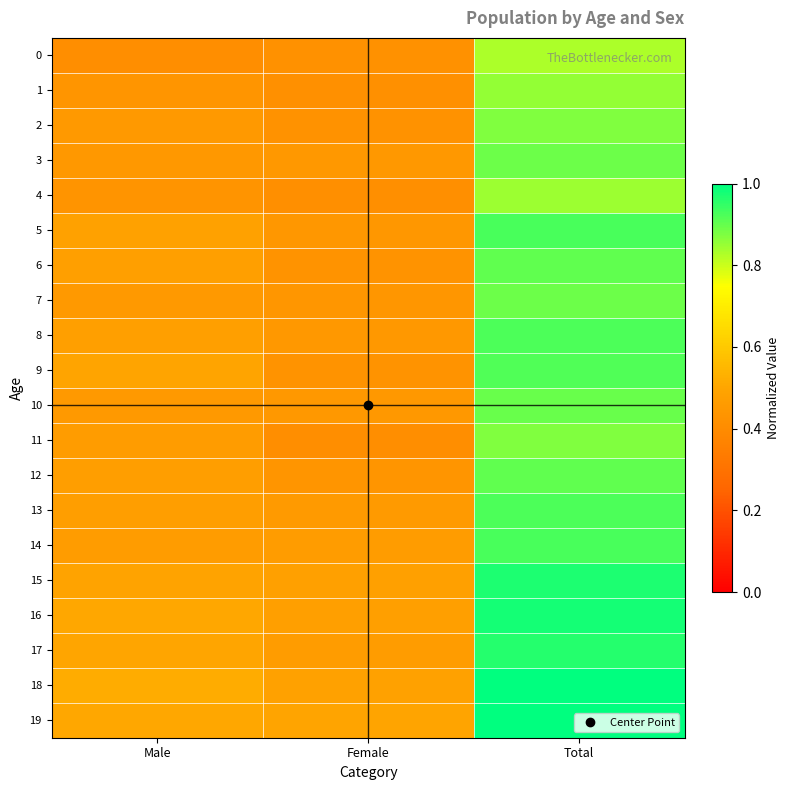

At how many categories does at least one series exceed 0?

3